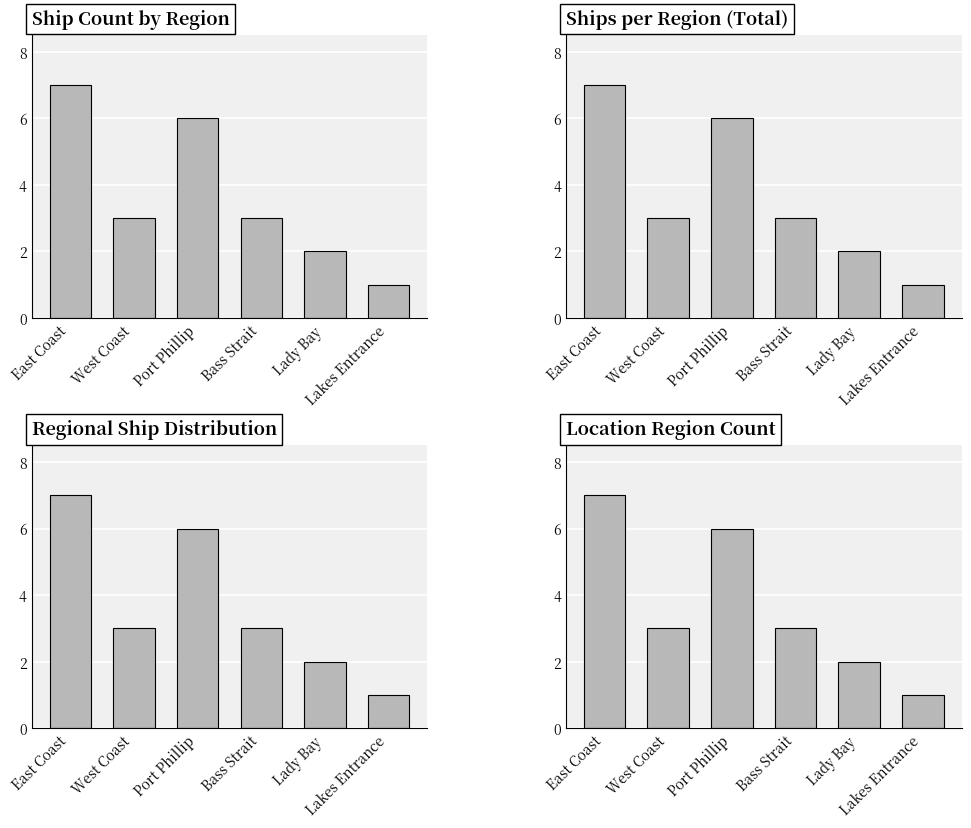

Which has a higher value, Lady Bay or Port Phillip?

Port Phillip